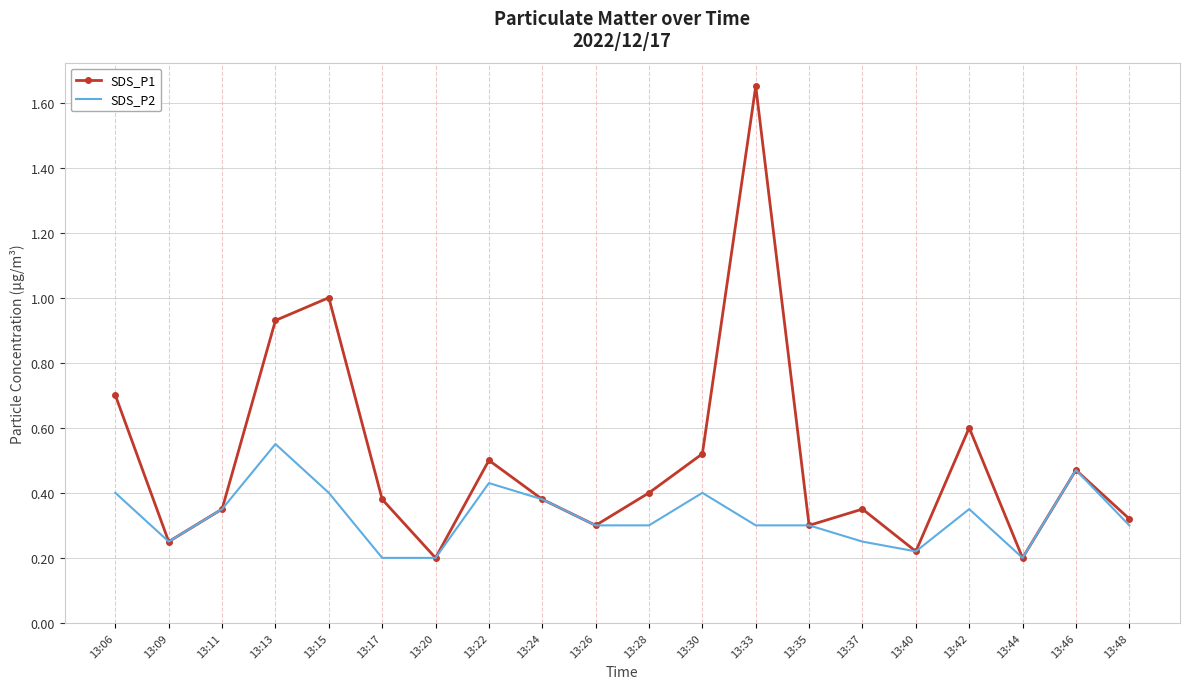

Which series has the widest spread of values?

SDS_P1